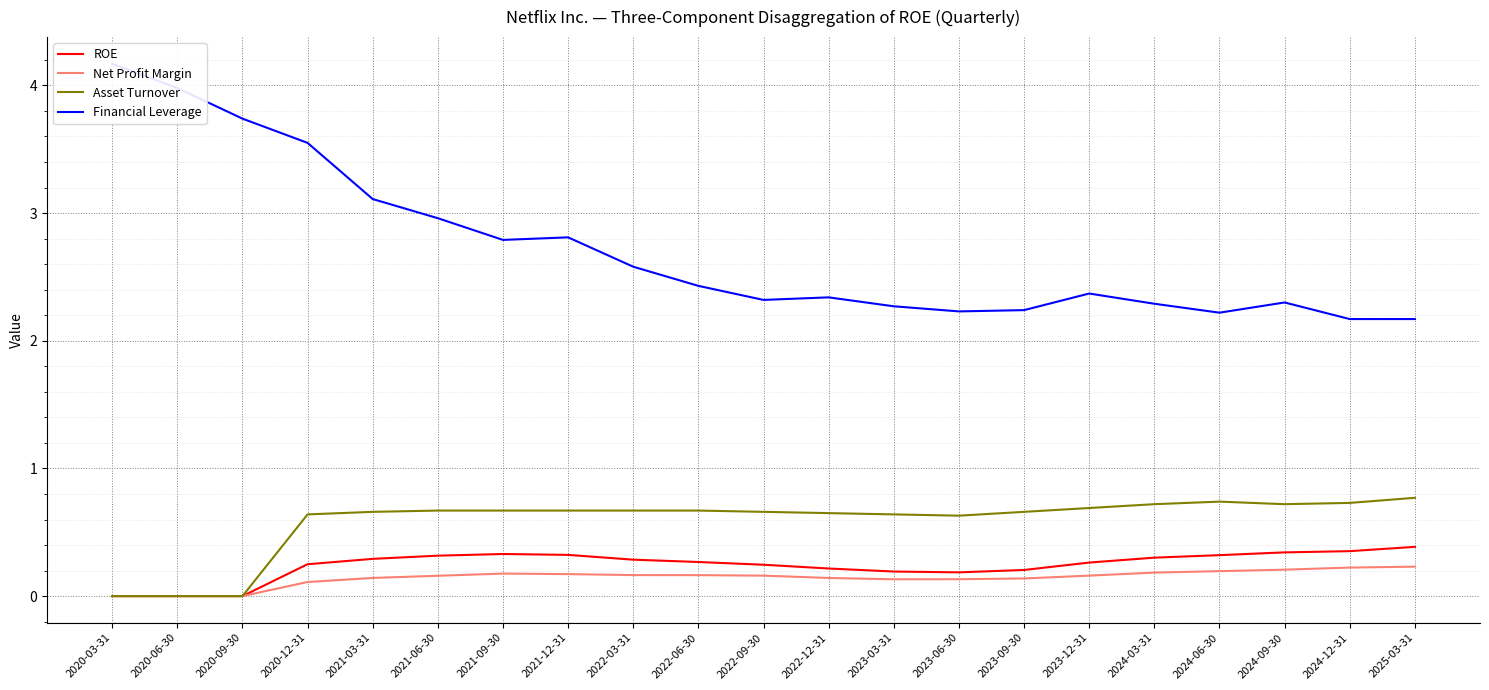

Which series has the widest spread of values?

Financial Leverage